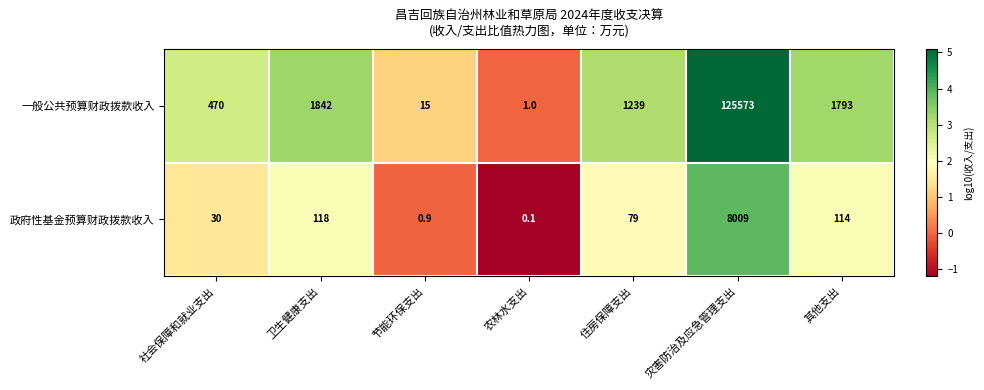

True or false: 政府性基金预算财政拨款收入 has a value of 0.2 at 农林水支出.

False